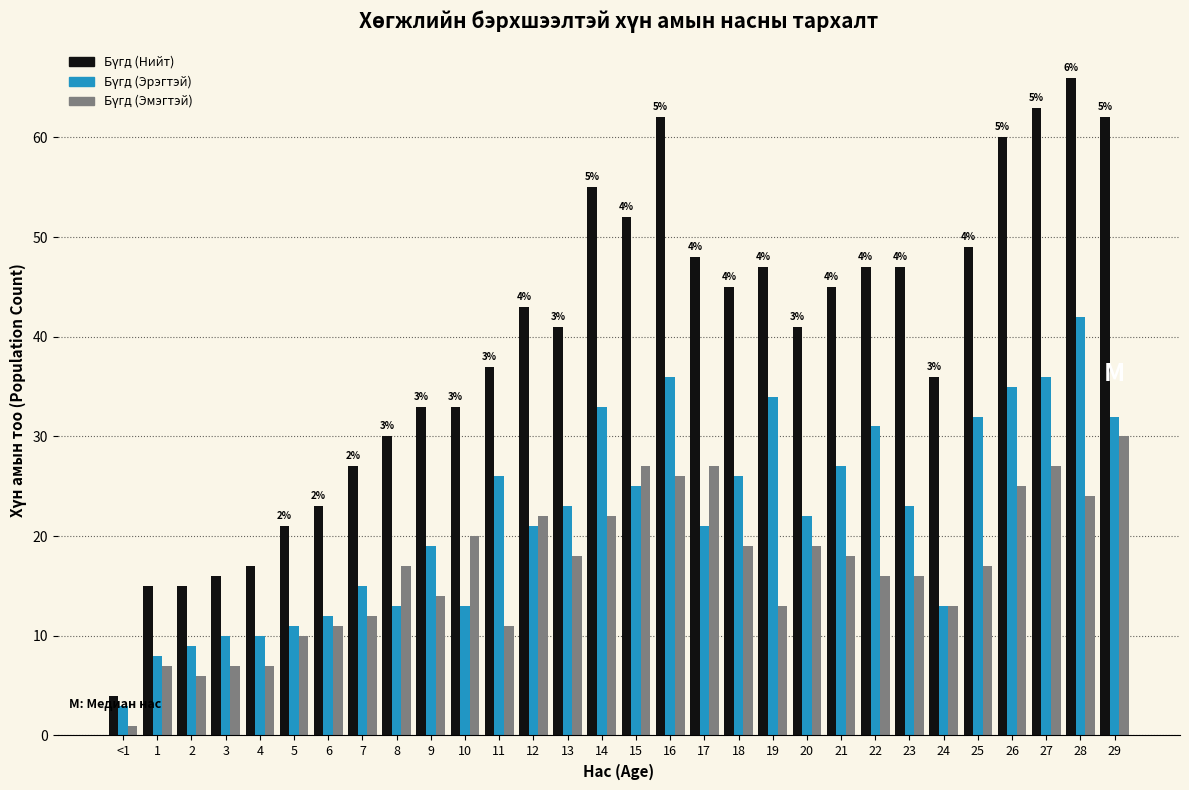

At which category is the sum across all series the highest?

28